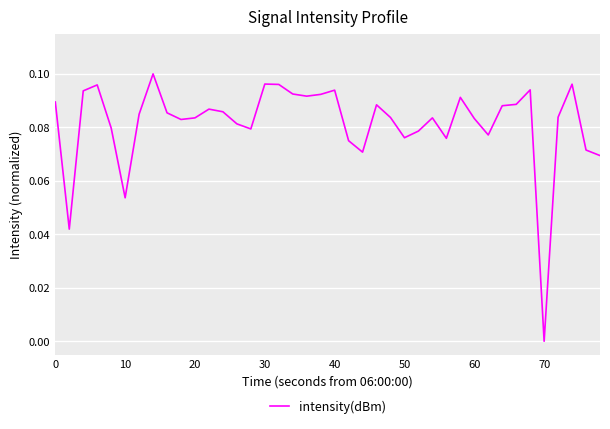

Does the chart have visible grid lines?

Yes